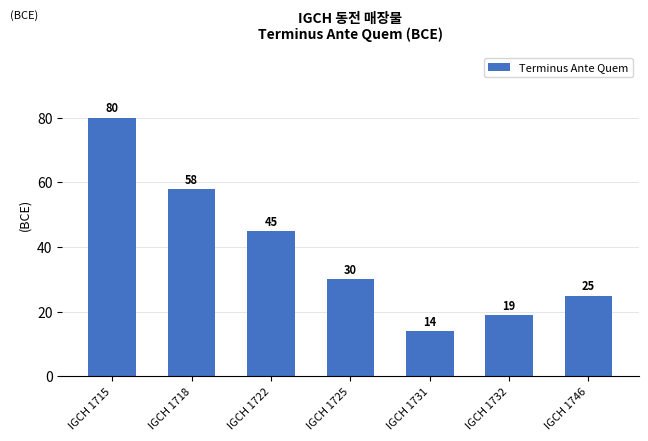

How many values are below 30?

3